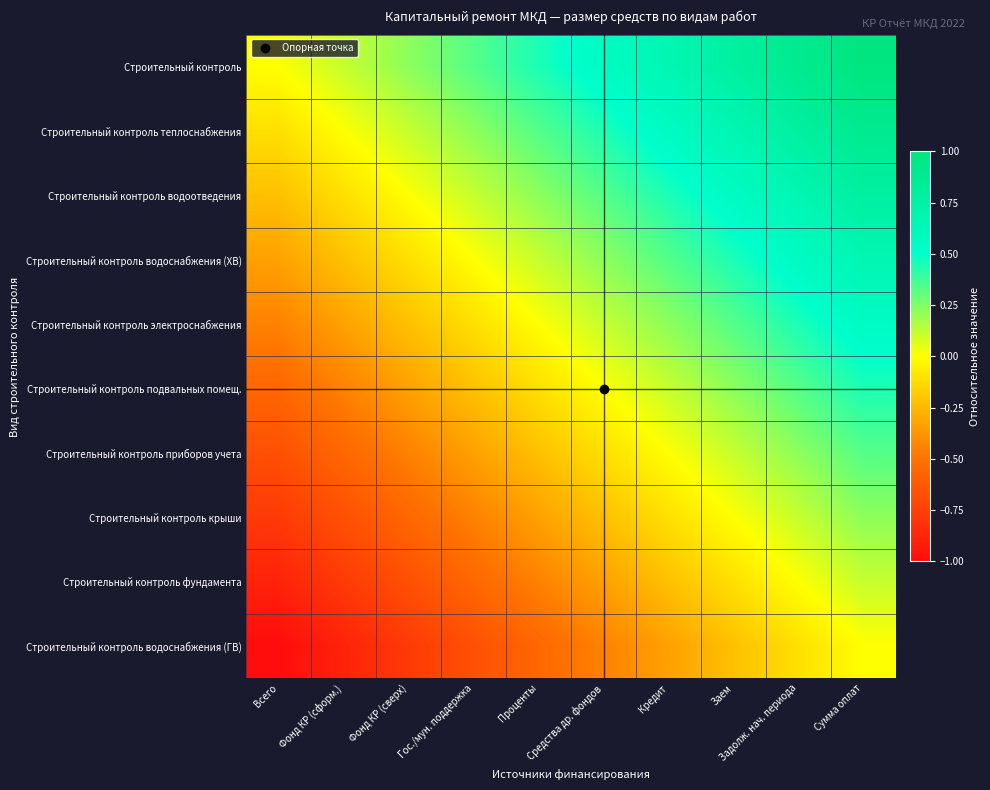

Which category has the highest value across all series?

Сумма оплат